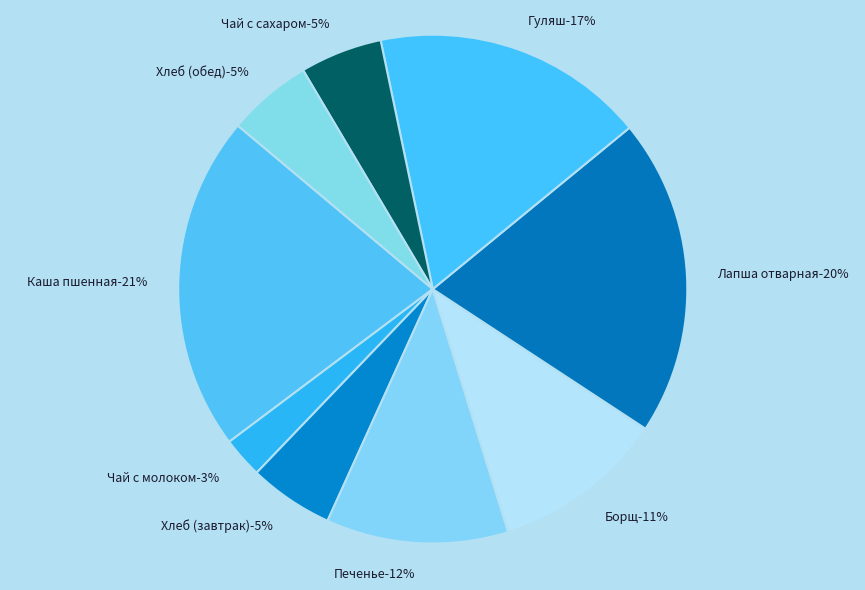

Count the number of slices in the pie.

9